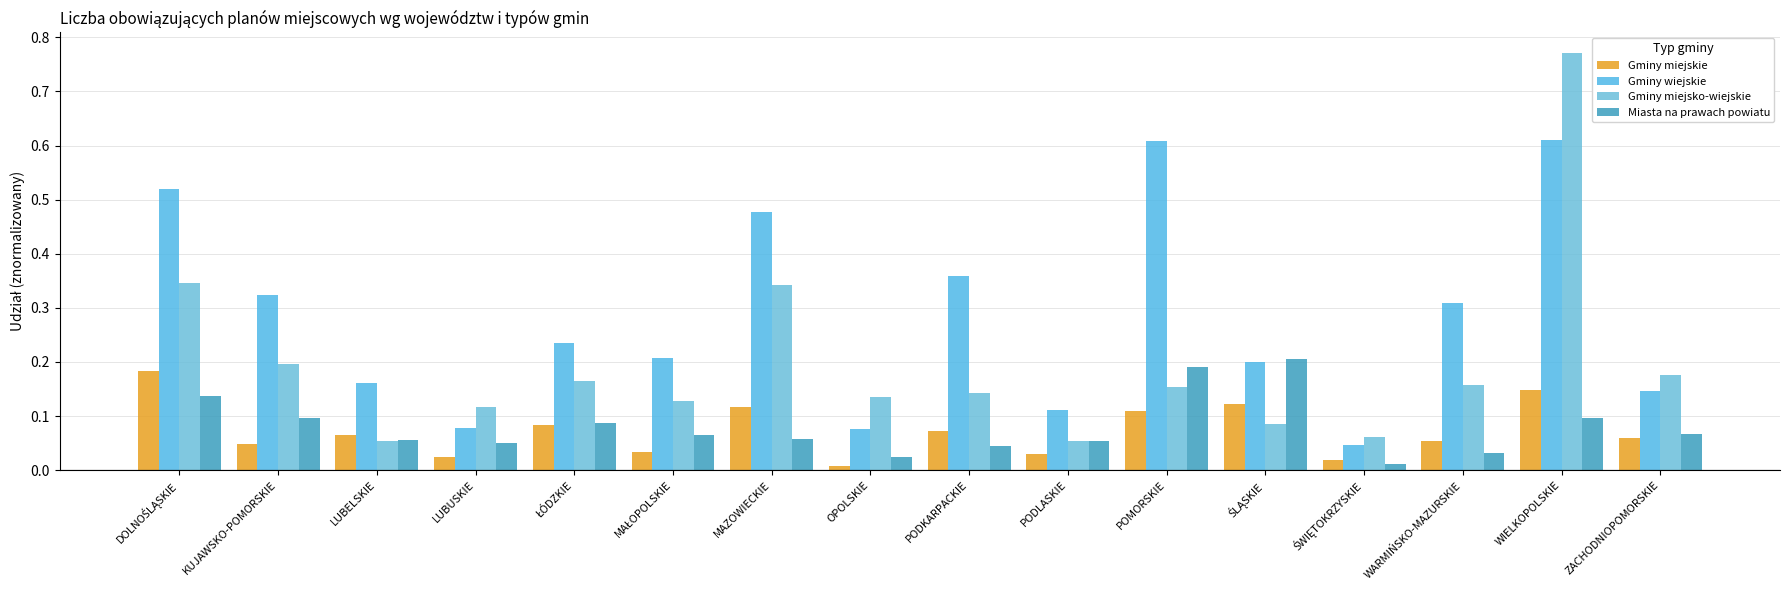

True or false: Gminy miejskie has a value of 0.1 at MAŁOPOLSKIE.

False